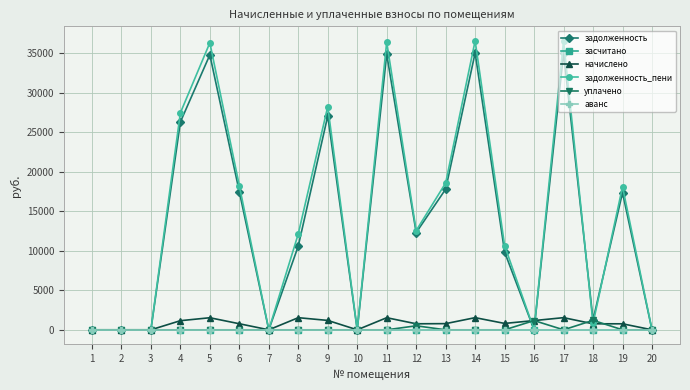

True or false: засчитано and начислено intersect in this chart.

False